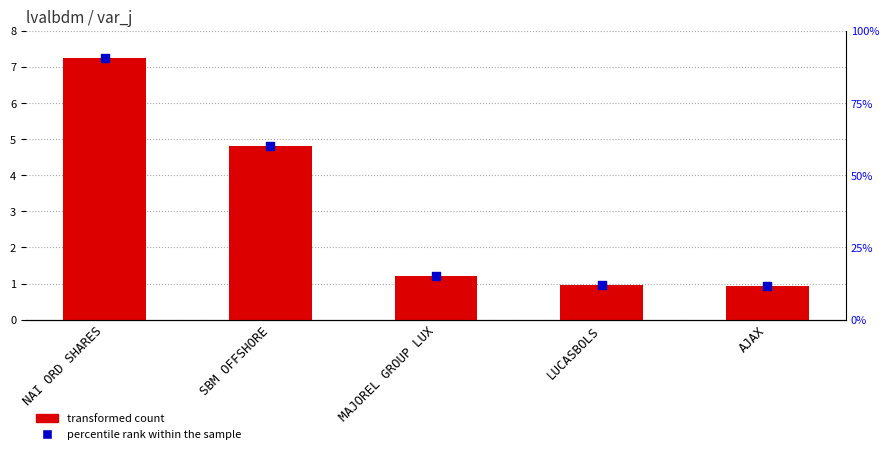

Which series has the widest spread of Y values?

transformed count